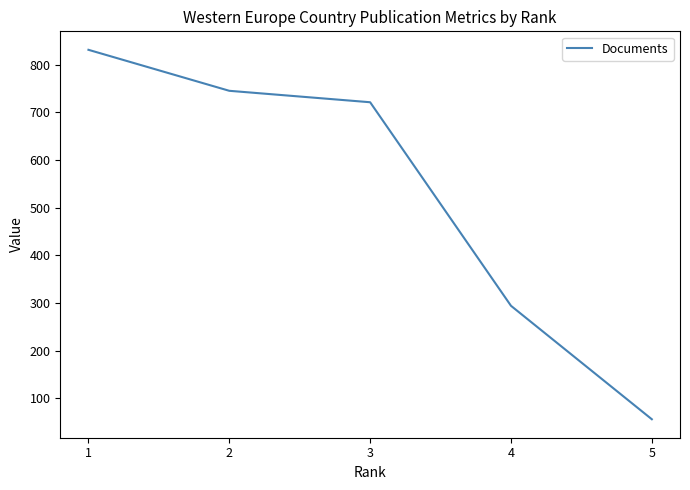

How many distinct data groups are displayed?

1